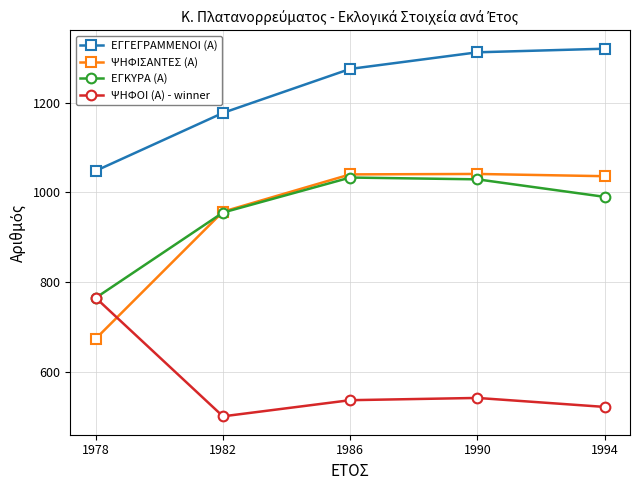

At how many categories does at least one series exceed 1087?

4